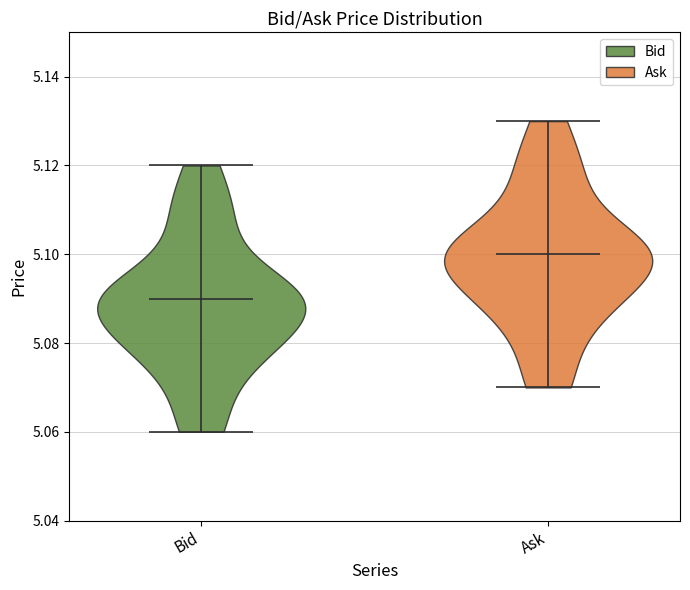

Reading left to right, read every violin against the y-axis: where its median line is, and the lowest and highest points it reaches. The values are not printed on the chart, so give them approximately, as read against the axis.

Bid: median line 5.09, lowest point 5.06, highest point 5.12
Ask: median line 5.10, lowest point 5.07, highest point 5.13